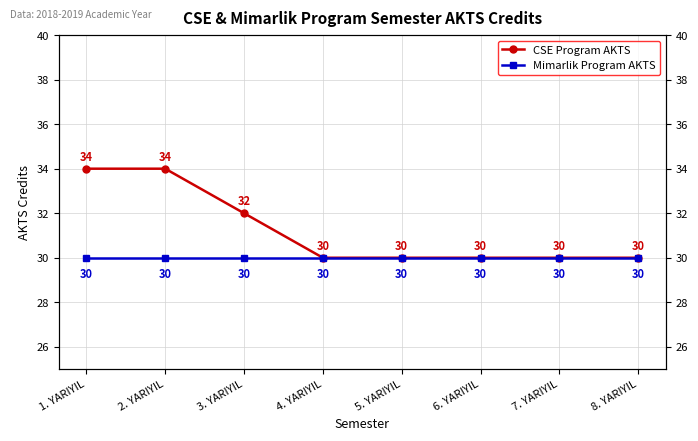

True or false: CSE Program AKTS and Mimarlik Program AKTS intersect in this chart.

False